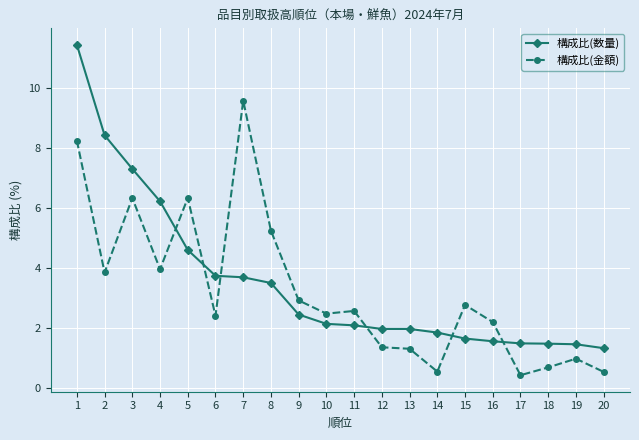

What is the difference between the highest and lowest values at 6?

1.3